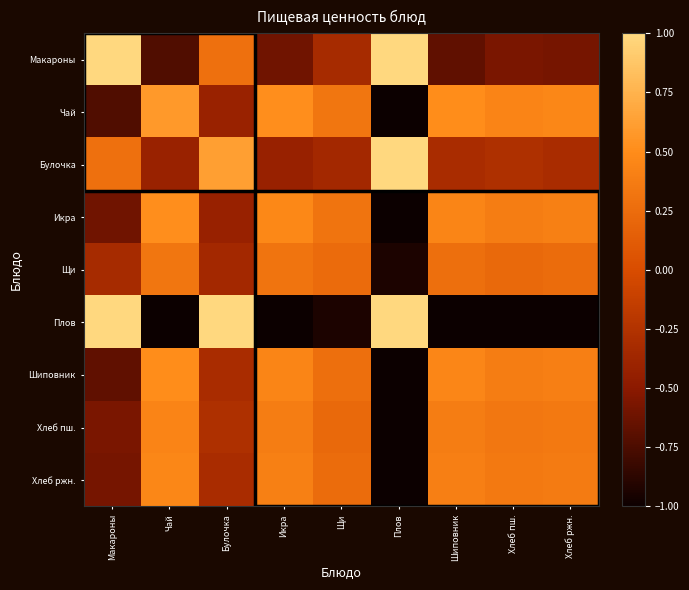

Reading right to left, what are all the values shown in this chart?

Макароны: Хлеб ржн.=-0.6	Хлеб пш.=-0.6	Шиповник=-0.7	Плов=2.1	Щи=-0.3	Икра=-0.6	Булочка=0.3	Чай=-0.7	Макароны=1.1
Чай: Хлеб ржн.=0.5	Хлеб пш.=0.4	Шиповник=0.5	Плов=-1.7	Щи=0.3	Икра=0.5	Булочка=-0.4	Чай=0.6	Макароны=-0.7
Булочка: Хлеб ржн.=-0.3	Хлеб пш.=-0.3	Шиповник=-0.3	Плов=1.2	Щи=-0.4	Икра=-0.4	Булочка=0.6	Чай=-0.4	Макароны=0.3
Икра: Хлеб ржн.=0.4	Хлеб пш.=0.4	Шиповник=0.4	Плов=-1.5	Щи=0.3	Икра=0.5	Булочка=-0.4	Чай=0.5	Макароны=-0.6
Щи: Хлеб ржн.=0.2	Хлеб пш.=0.2	Шиповник=0.3	Плов=-0.9	Щи=0.2	Икра=0.3	Булочка=-0.4	Чай=0.3	Макароны=-0.3
Плов: Хлеб ржн.=-1.3	Хлеб пш.=-1.3	Шиповник=-1.5	Плов=4.9	Щи=-0.9	Икра=-1.5	Булочка=1.2	Чай=-1.7	Макароны=2.1
Шиповник: Хлеб ржн.=0.4	Хлеб пш.=0.4	Шиповник=0.5	Плов=-1.5	Щи=0.3	Икра=0.4	Булочка=-0.3	Чай=0.5	Макароны=-0.7
Хлеб пш.: Хлеб ржн.=0.3	Хлеб пш.=0.3	Шиповник=0.4	Плов=-1.3	Щи=0.2	Икра=0.4	Булочка=-0.3	Чай=0.4	Макароны=-0.6
Хлеб ржн.: Хлеб ржн.=0.4	Хлеб пш.=0.3	Шиповник=0.4	Плов=-1.3	Щи=0.2	Икра=0.4	Булочка=-0.3	Чай=0.5	Макароны=-0.6